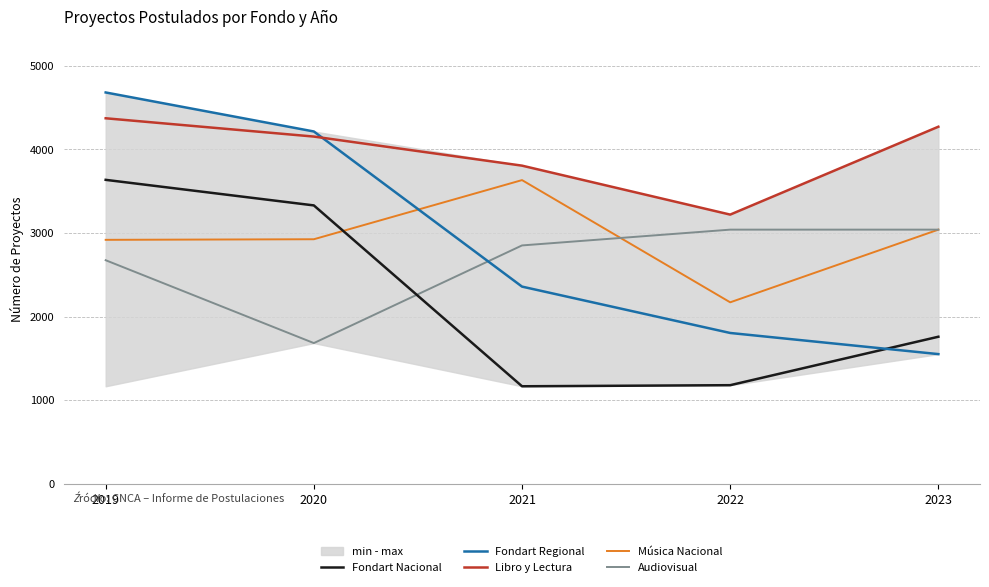

What is the total value across all series at 2021?

13813